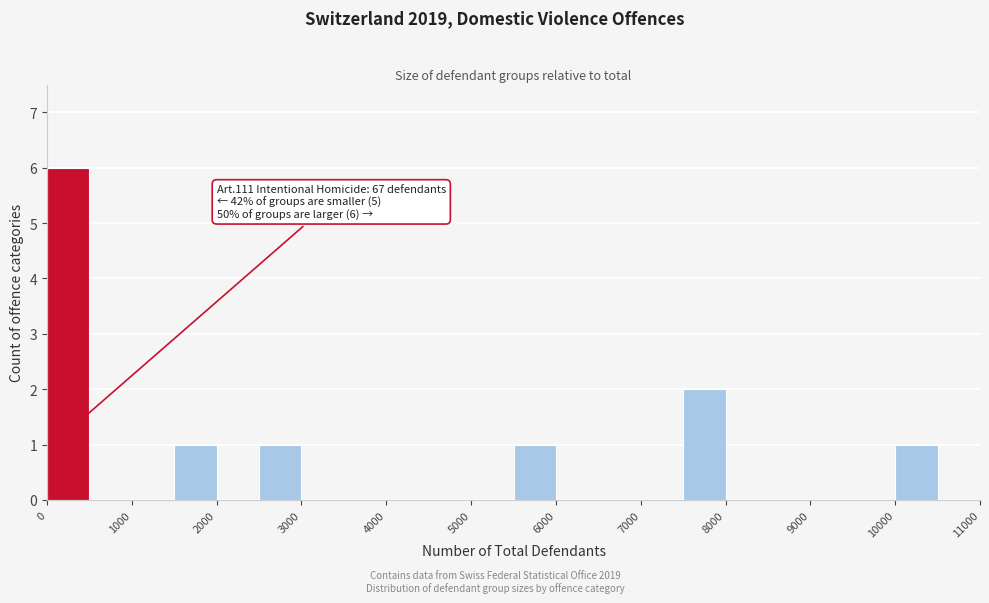

Which range on the x-axis has the tallest bar?

0 to 500